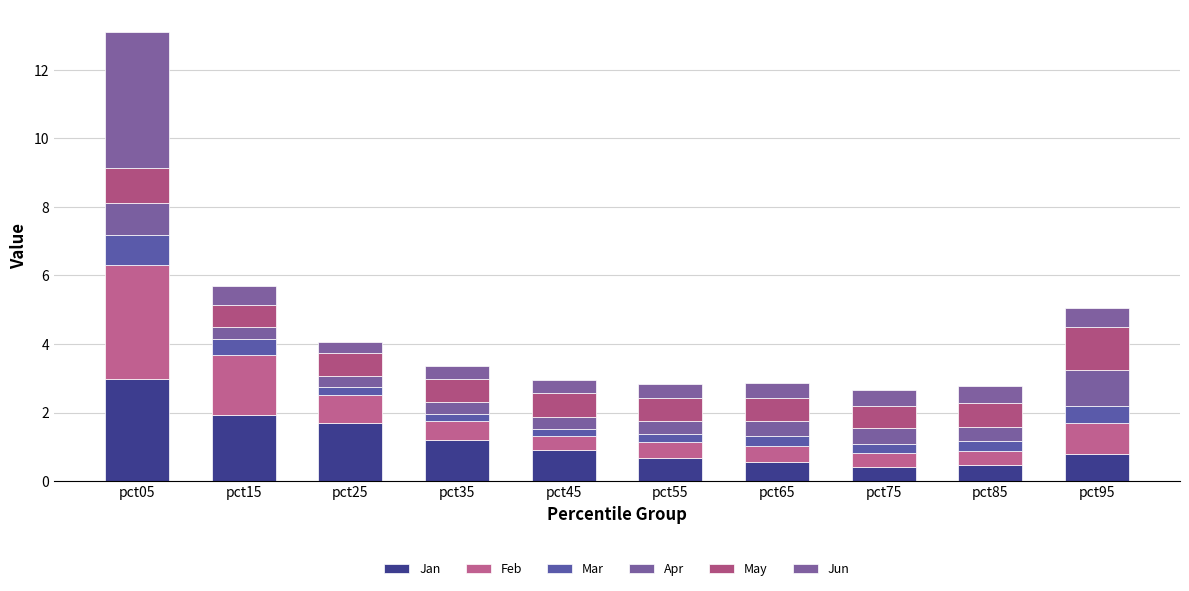

How many series are shown in this chart?

6